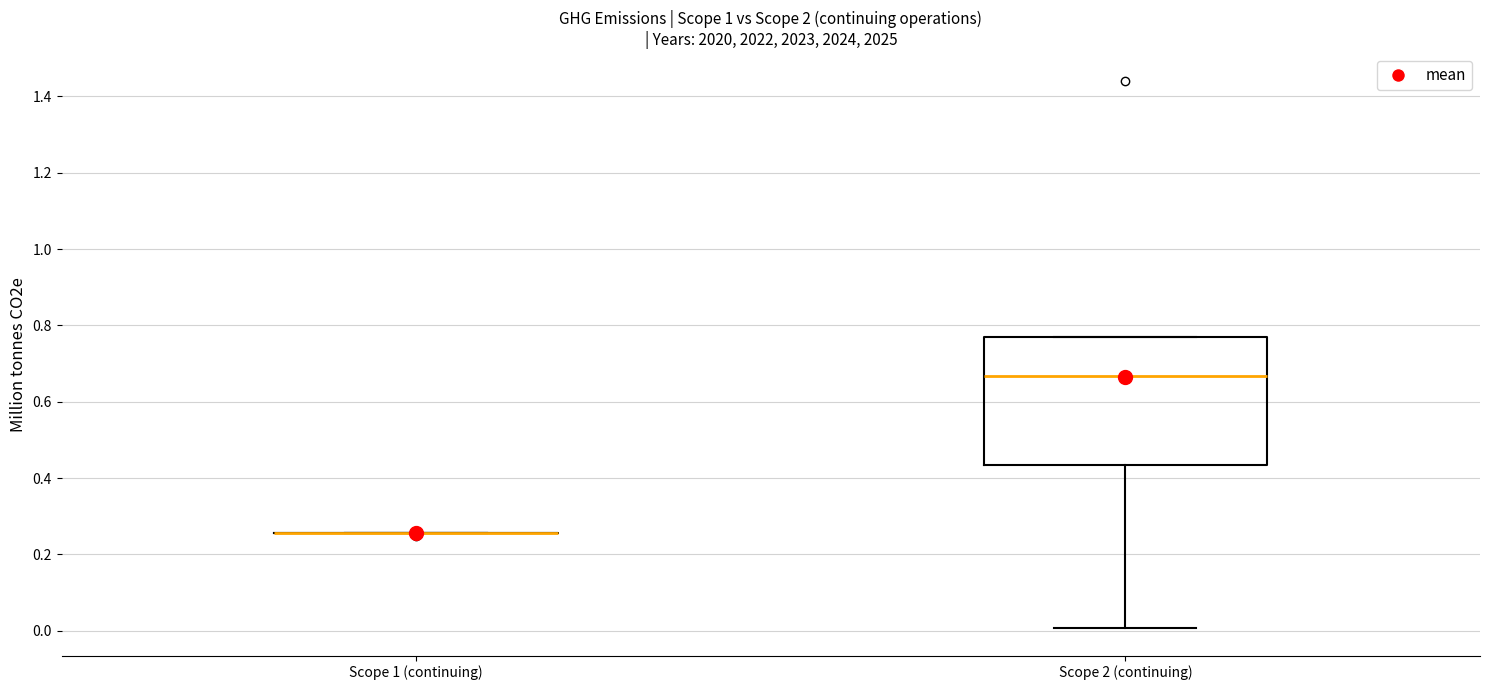

Which box is the tallest, from its lower edge to its upper edge?

Scope 2 (continuing)